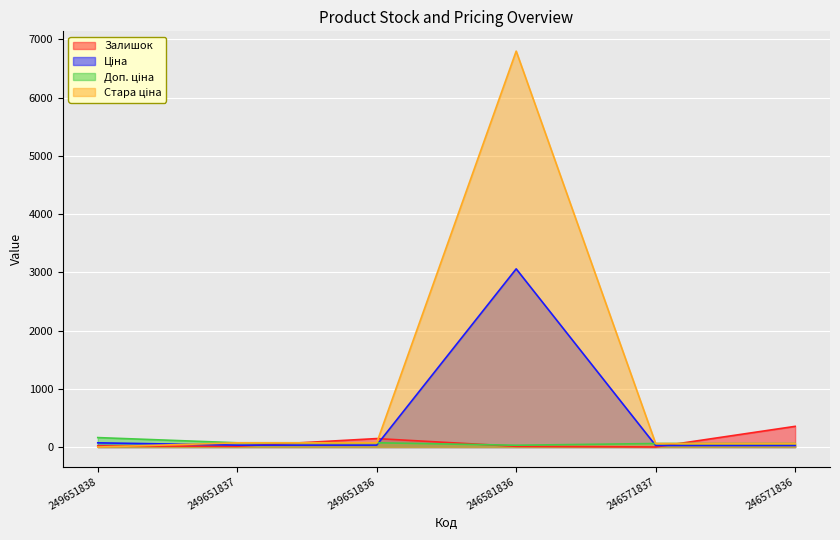

What value does the Залишок series have at 249651837?

13.0